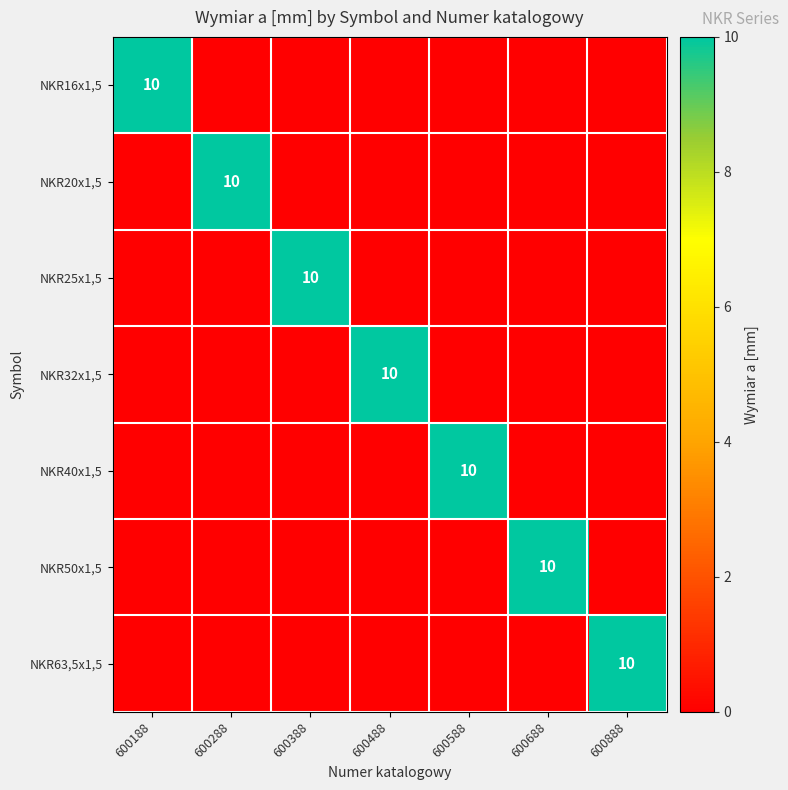

The NKR50x1,5 series shows 10 at 600688. True or false?

True